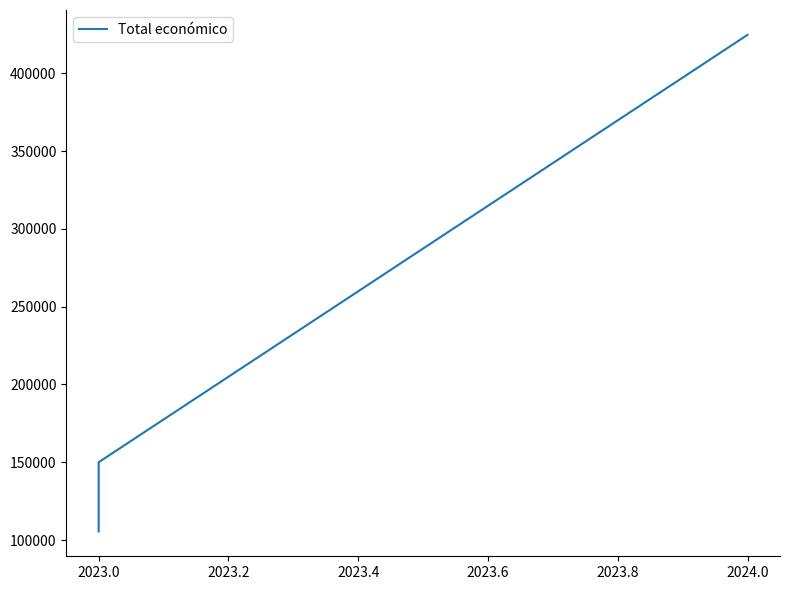

What is the difference between the maximum and second lowest values?

274720